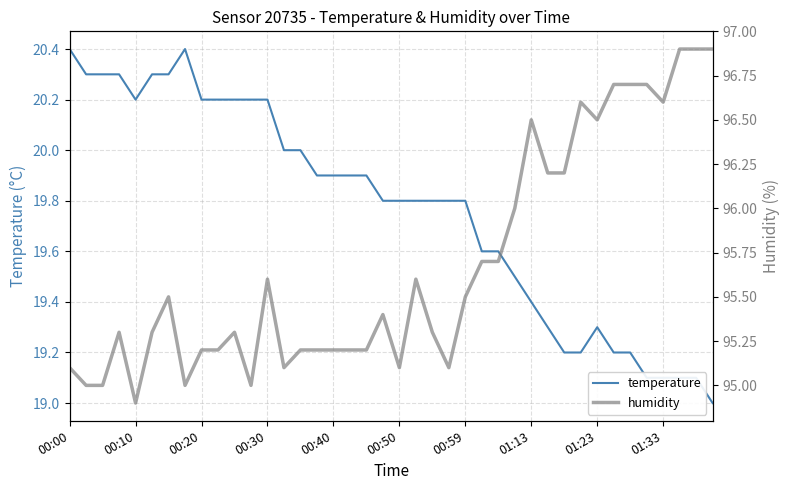

True or false: humidity and temperature intersect in this chart.

False